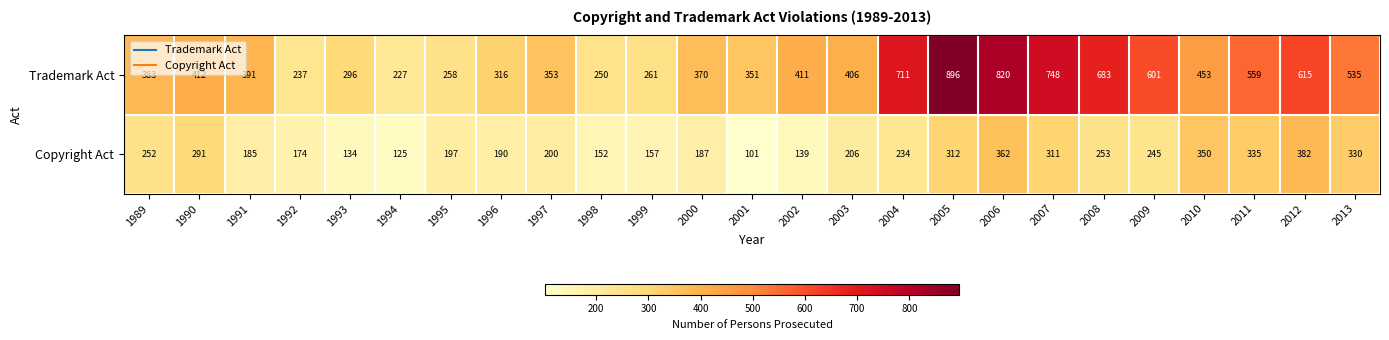

What is the minimum value shown in the chart?

101